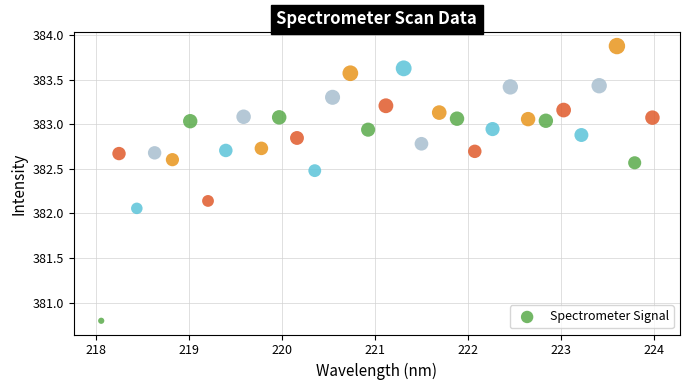

What is the range of X values (max minus min)?

5.9